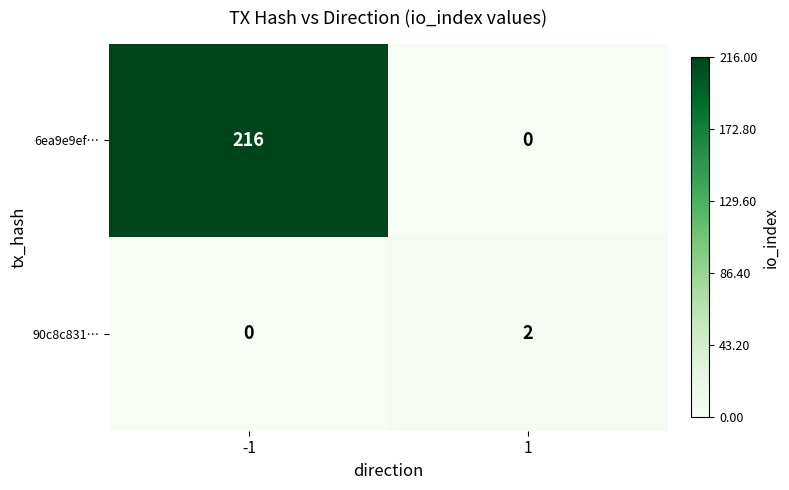

Rank the series at 1 from lowest to highest value.

6ea9e9ef…, 90c8c831…